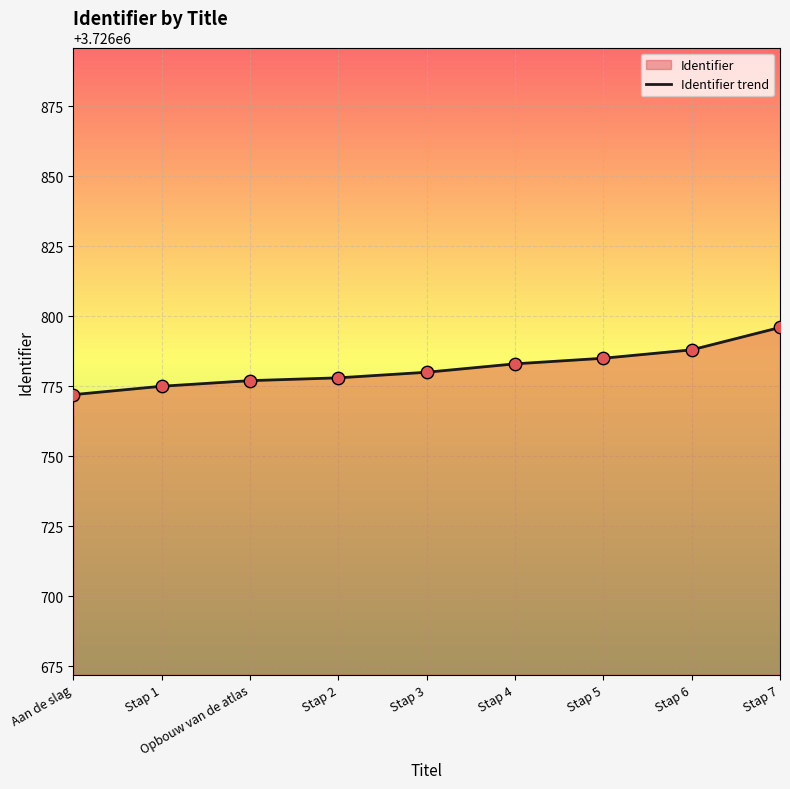

What is the change in value from Aan de slag to Stap 1?

+3